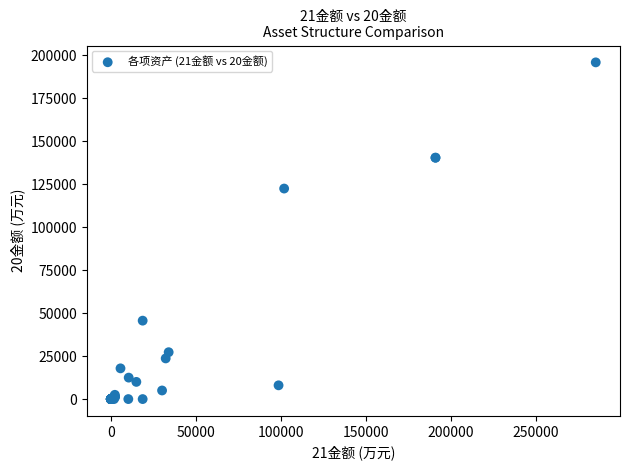

What Y value in the scatter plot is closest to 97948?

122485.4